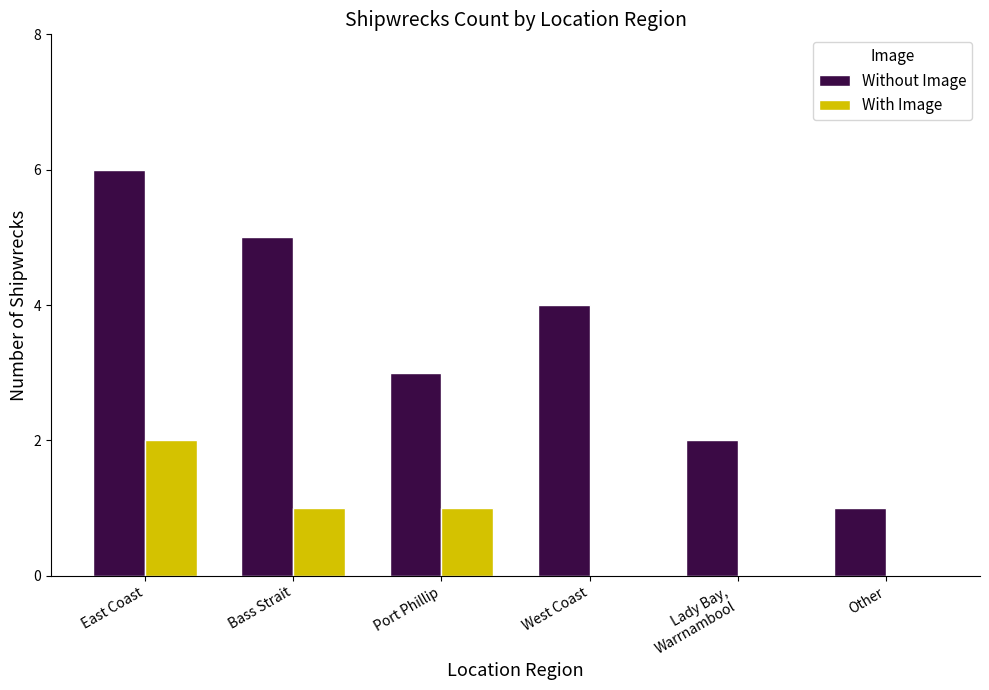

True or false: Without Image has a value of 3 at Port Phillip.

True